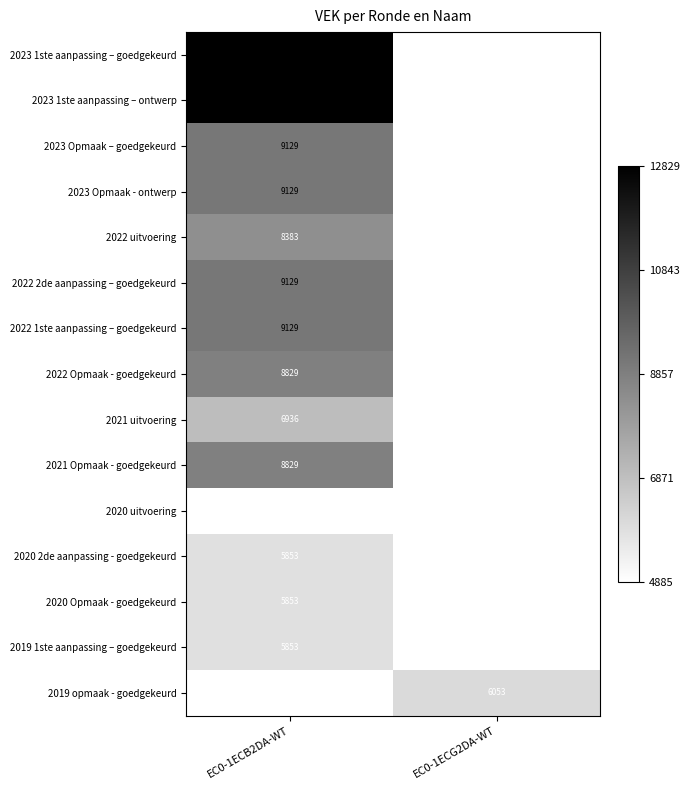

What is the greatest value displayed?

12829.0